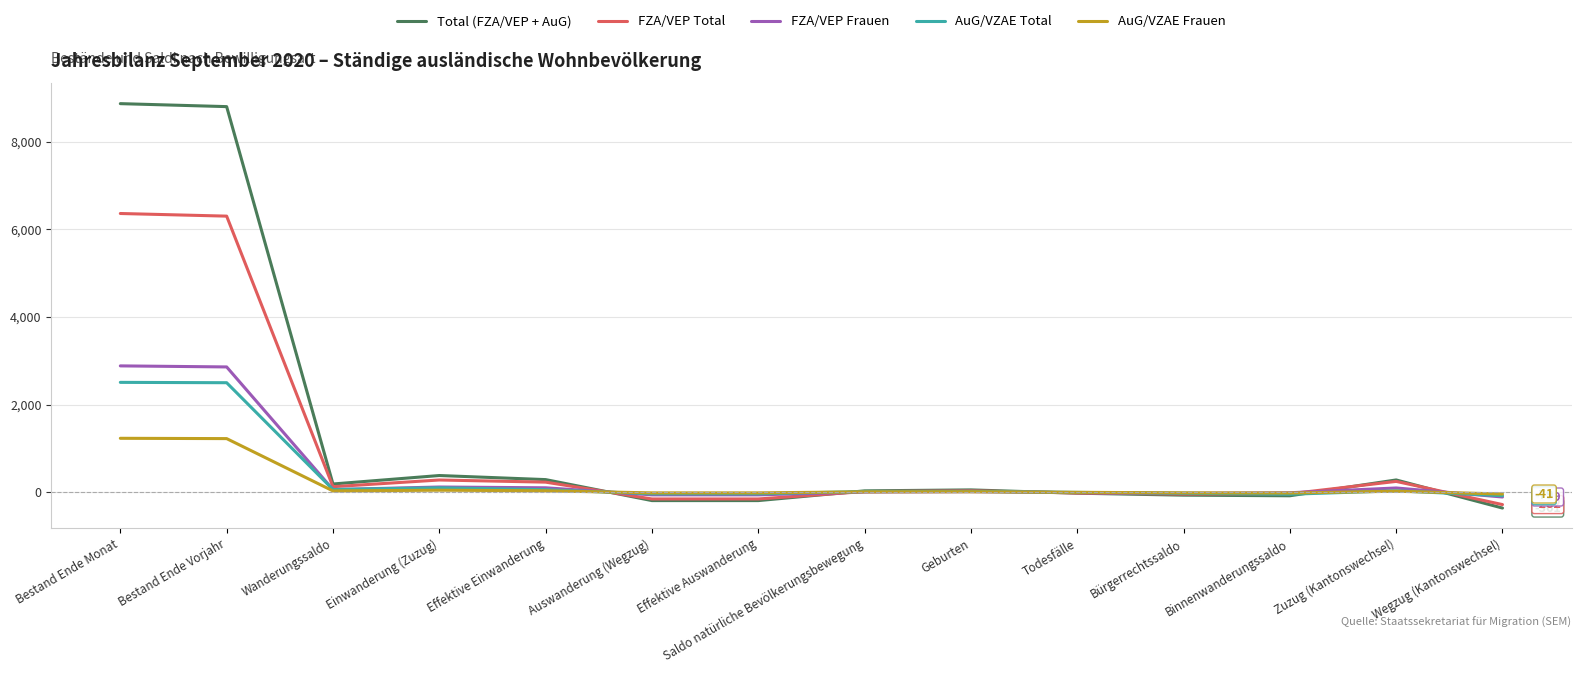

Does the chart display data point markers on the line(s)?

No